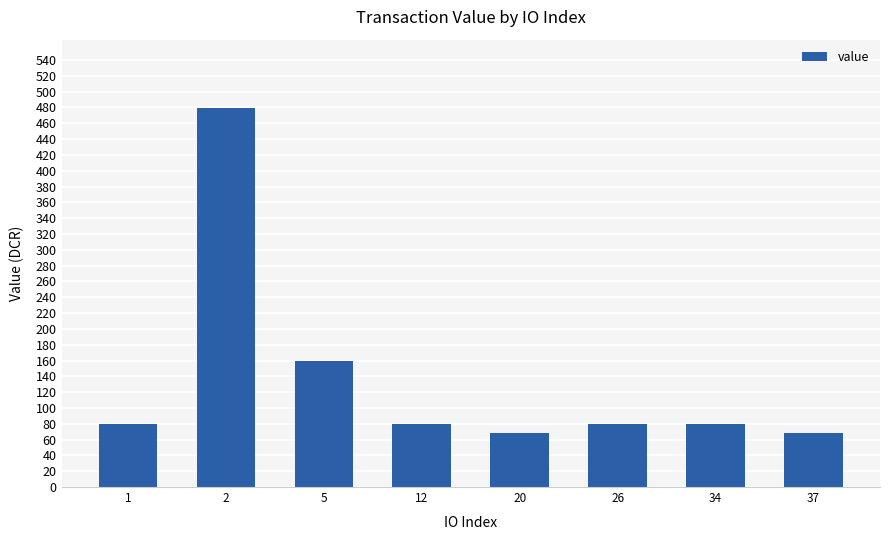

What is the difference between the maximum and minimum values?

411.5